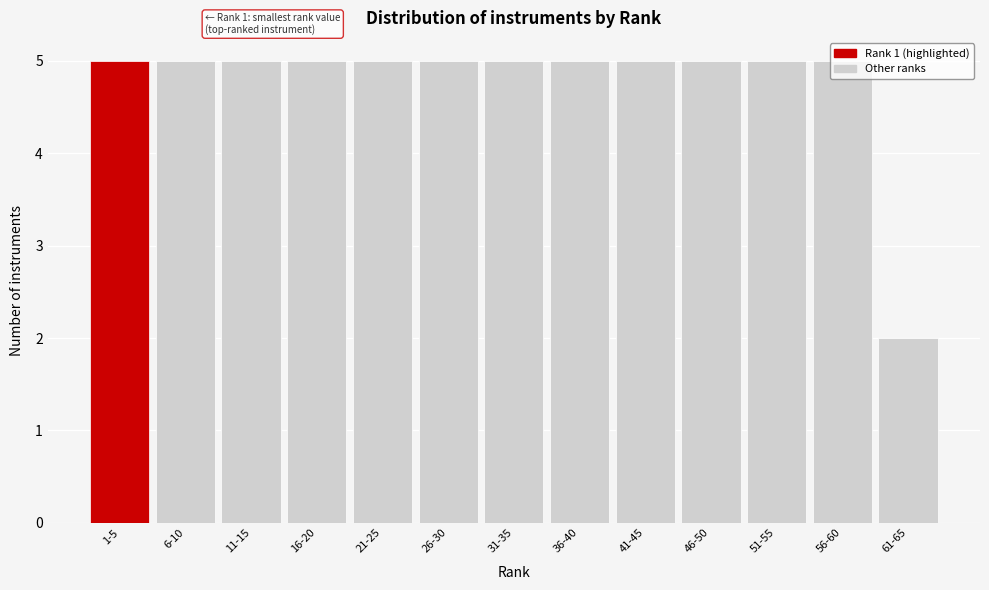

At which label is the value closest to 3?

61-65